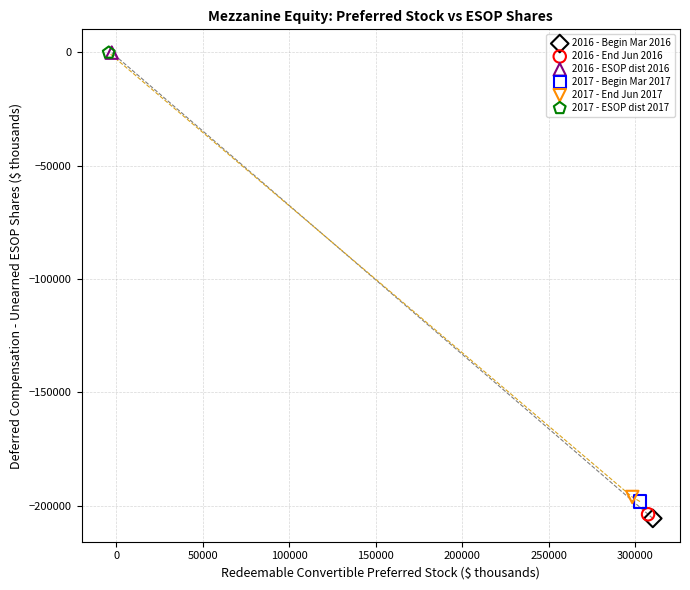

What are all the series names shown in the legend?

2016 - Begin Mar 2016, 2016 - End Jun 2016, 2016 - ESOP dist 2016, 2017 - Begin Mar 2017, 2017 - End Jun 2017, 2017 - ESOP dist 2017